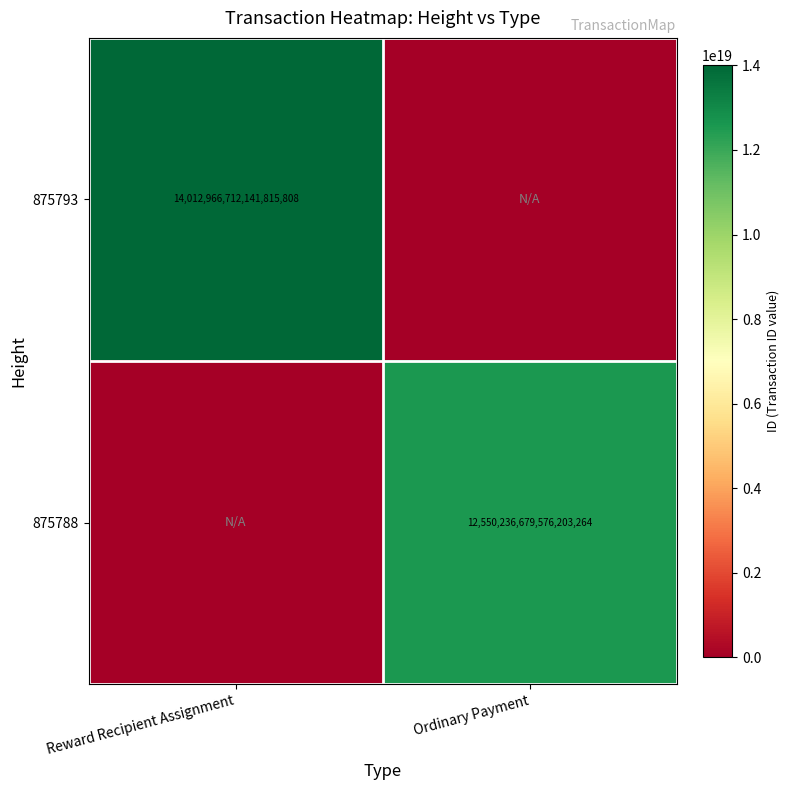

The 875788 series shows 12550236679576203264 at Ordinary Payment. True or false?

True